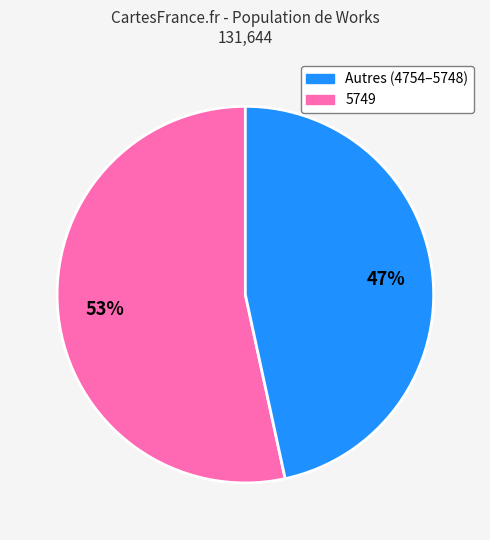

To the nearest percent, what is the average slice percentage?

50%